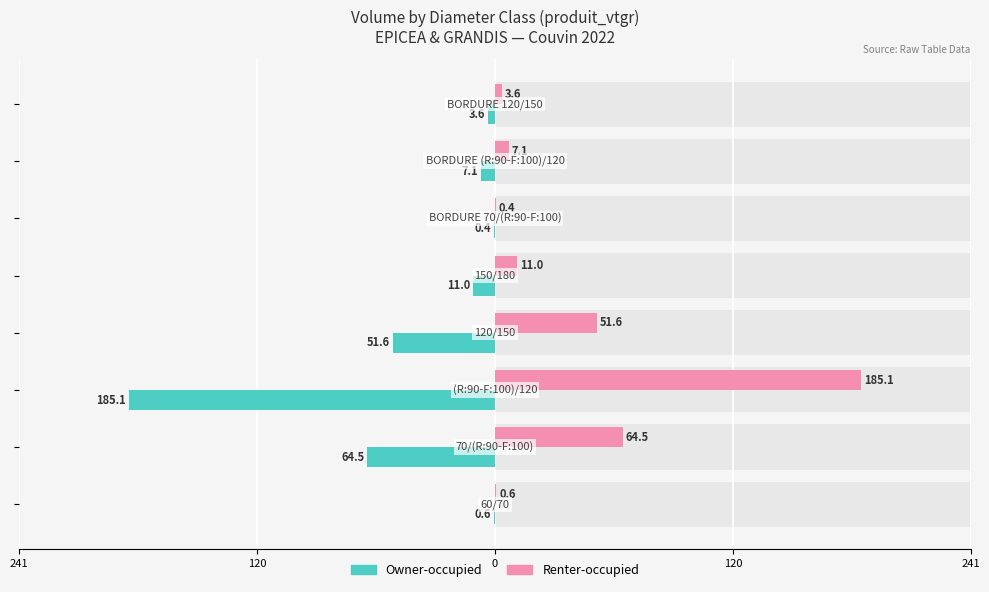

What is the sum of all Renter-occupied values?

323.8